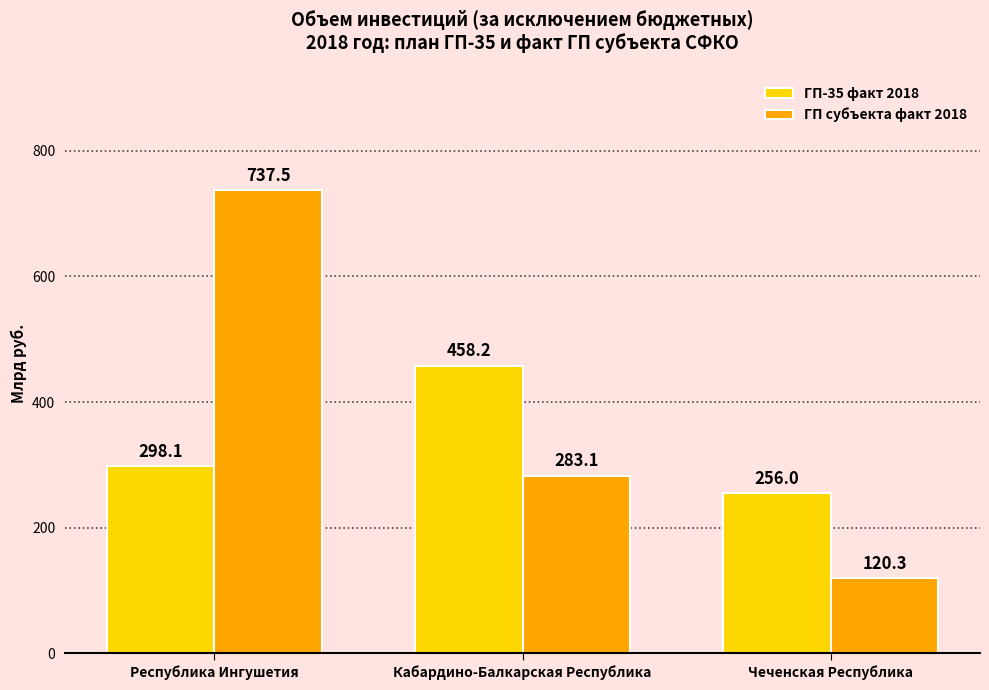

What is the difference between the highest and lowest values at Кабардино-Балкарская Республика?

175.1